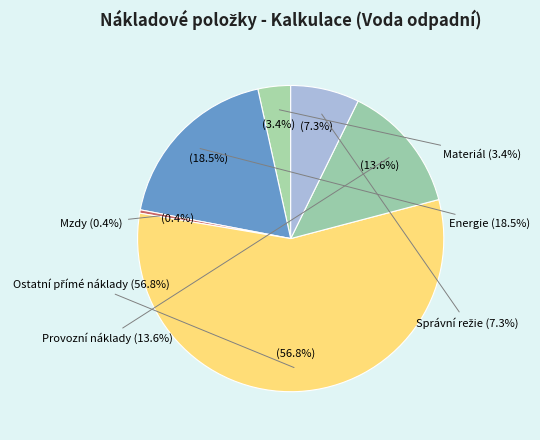

Rank the categories by value from highest to lowest.

Ostatní přímé náklady, Energie, Provozní náklady, Správní režie, Materiál, Mzdy